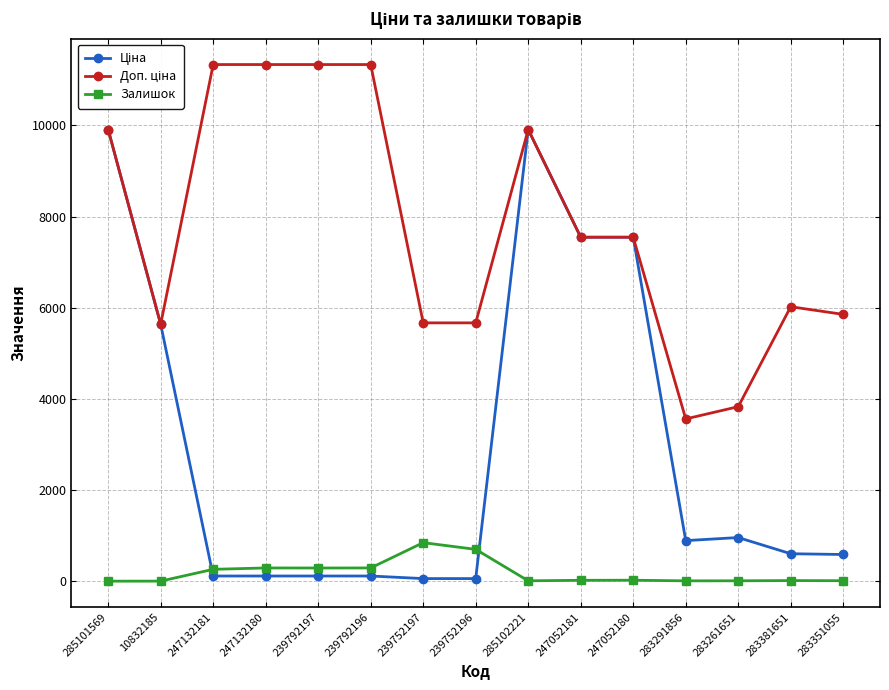

What is the difference between the highest and lowest values at 285101569?

9908.5